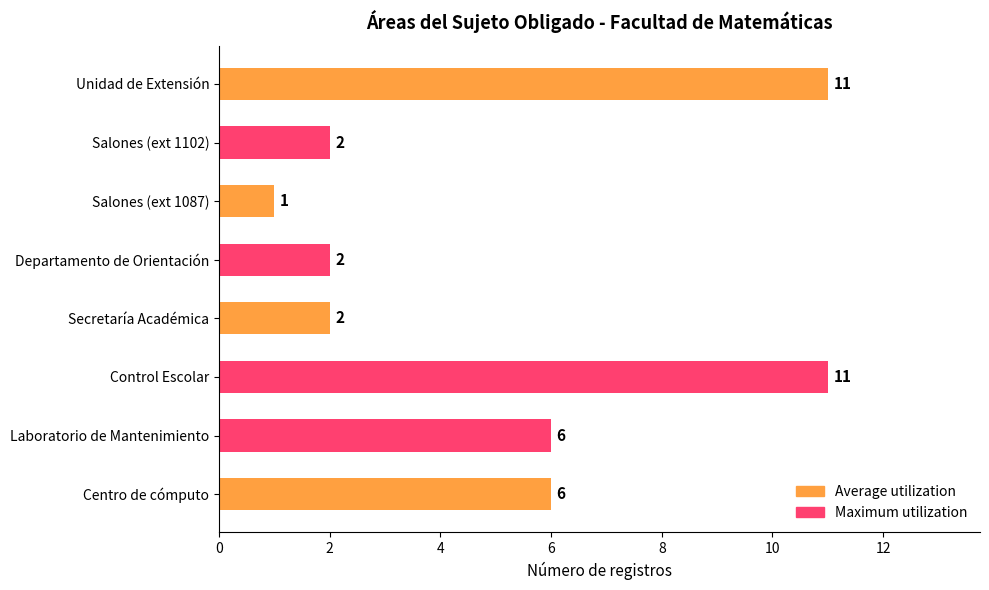

What is the difference between the maximum and second lowest values?

9